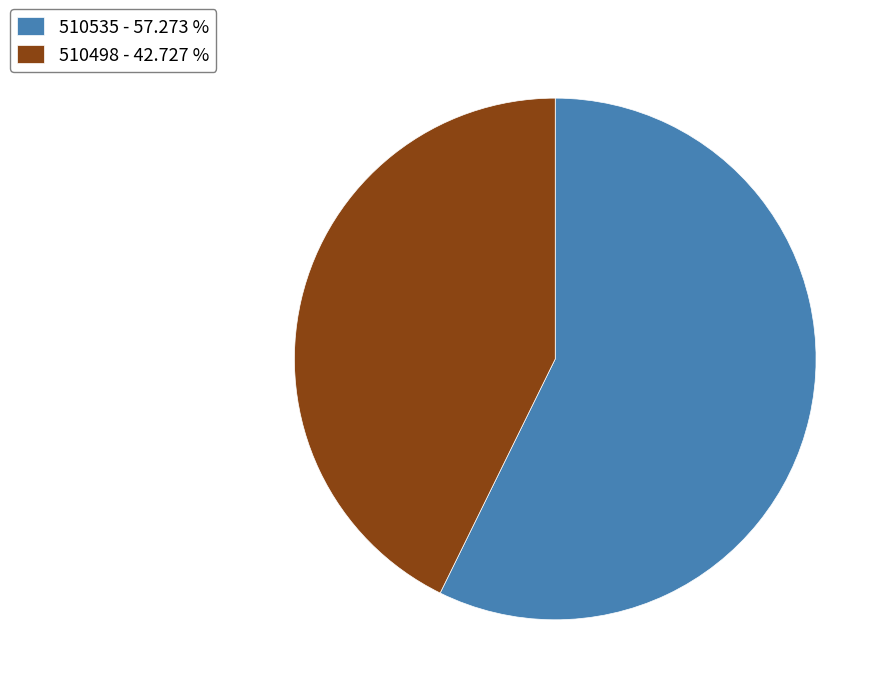

Does any single category account for the majority?

Yes